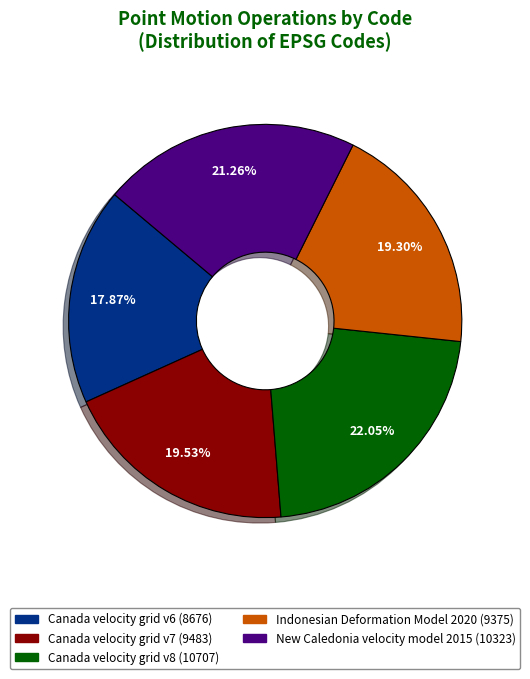

To the nearest percent, what is the average slice percentage?

20%